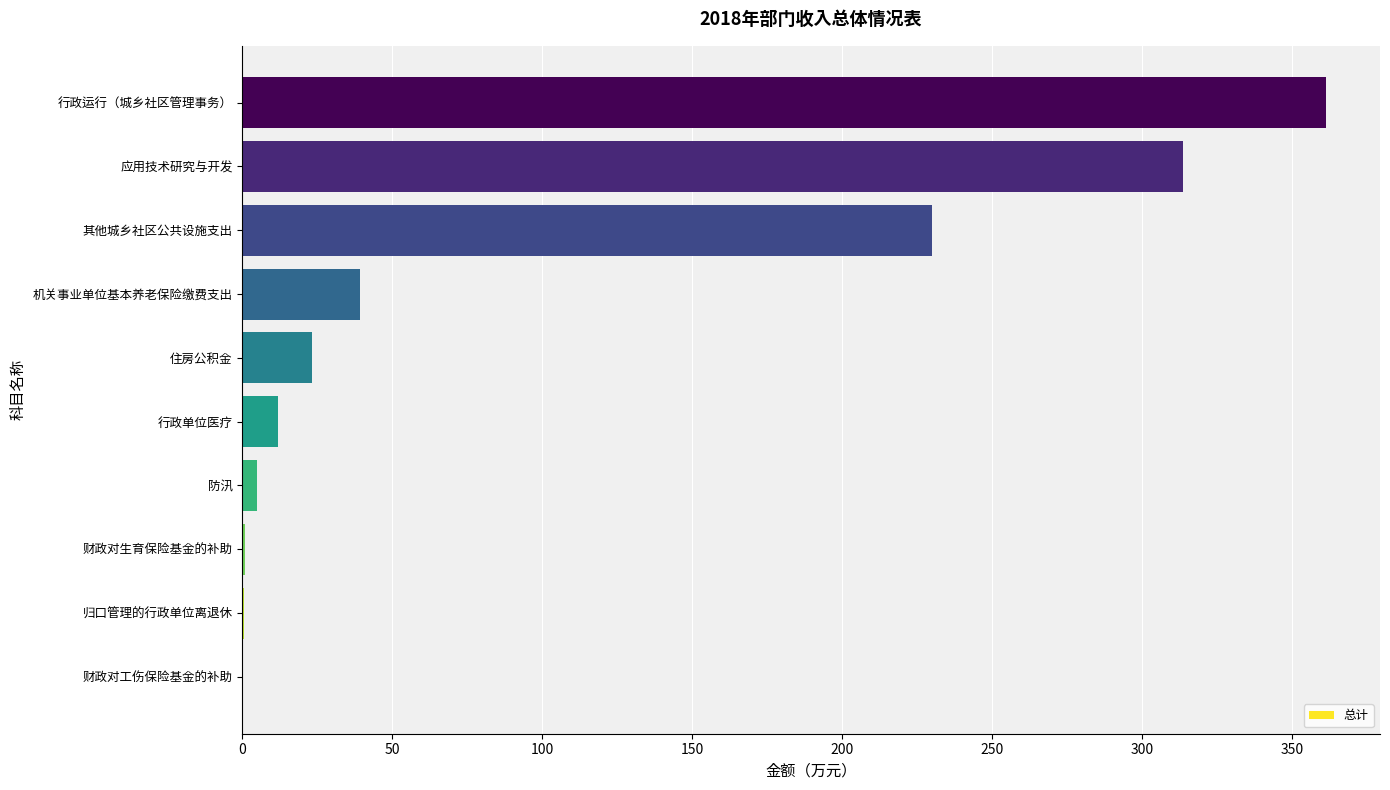

What is the sum of all values?

986.0